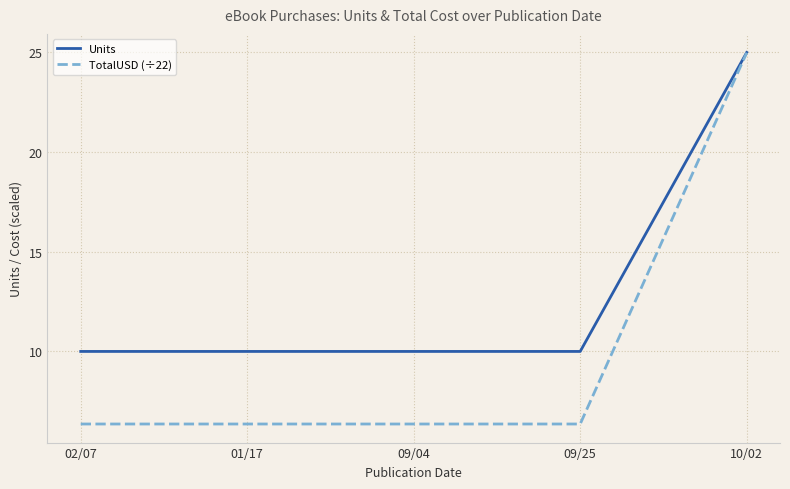

What position from the right is 09/04?

3